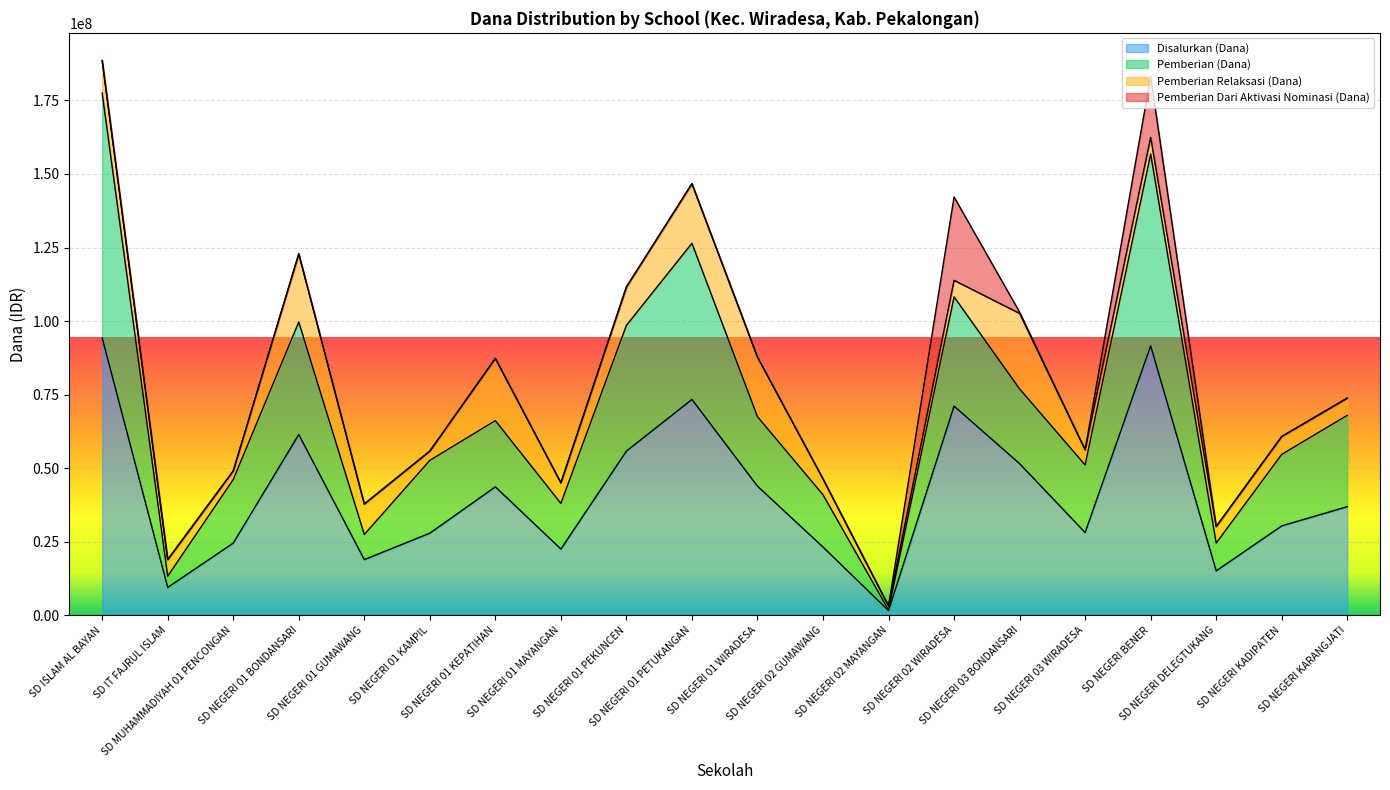

Is it true that Pemberian (Dana) equals 33719290 at SD NEGERI DELEGTUKANG?

False